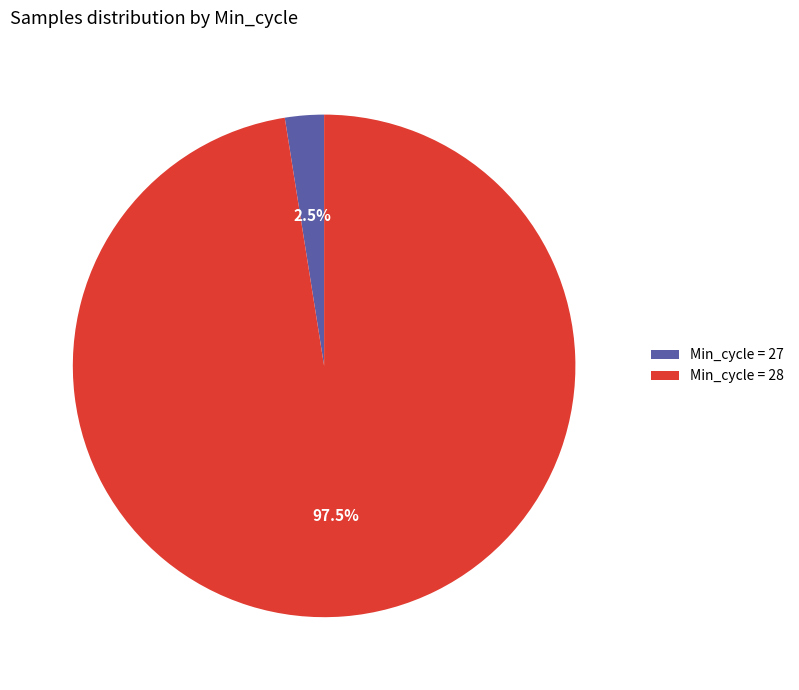

How much of the chart is everything except Min_cycle = 28?

2.5%